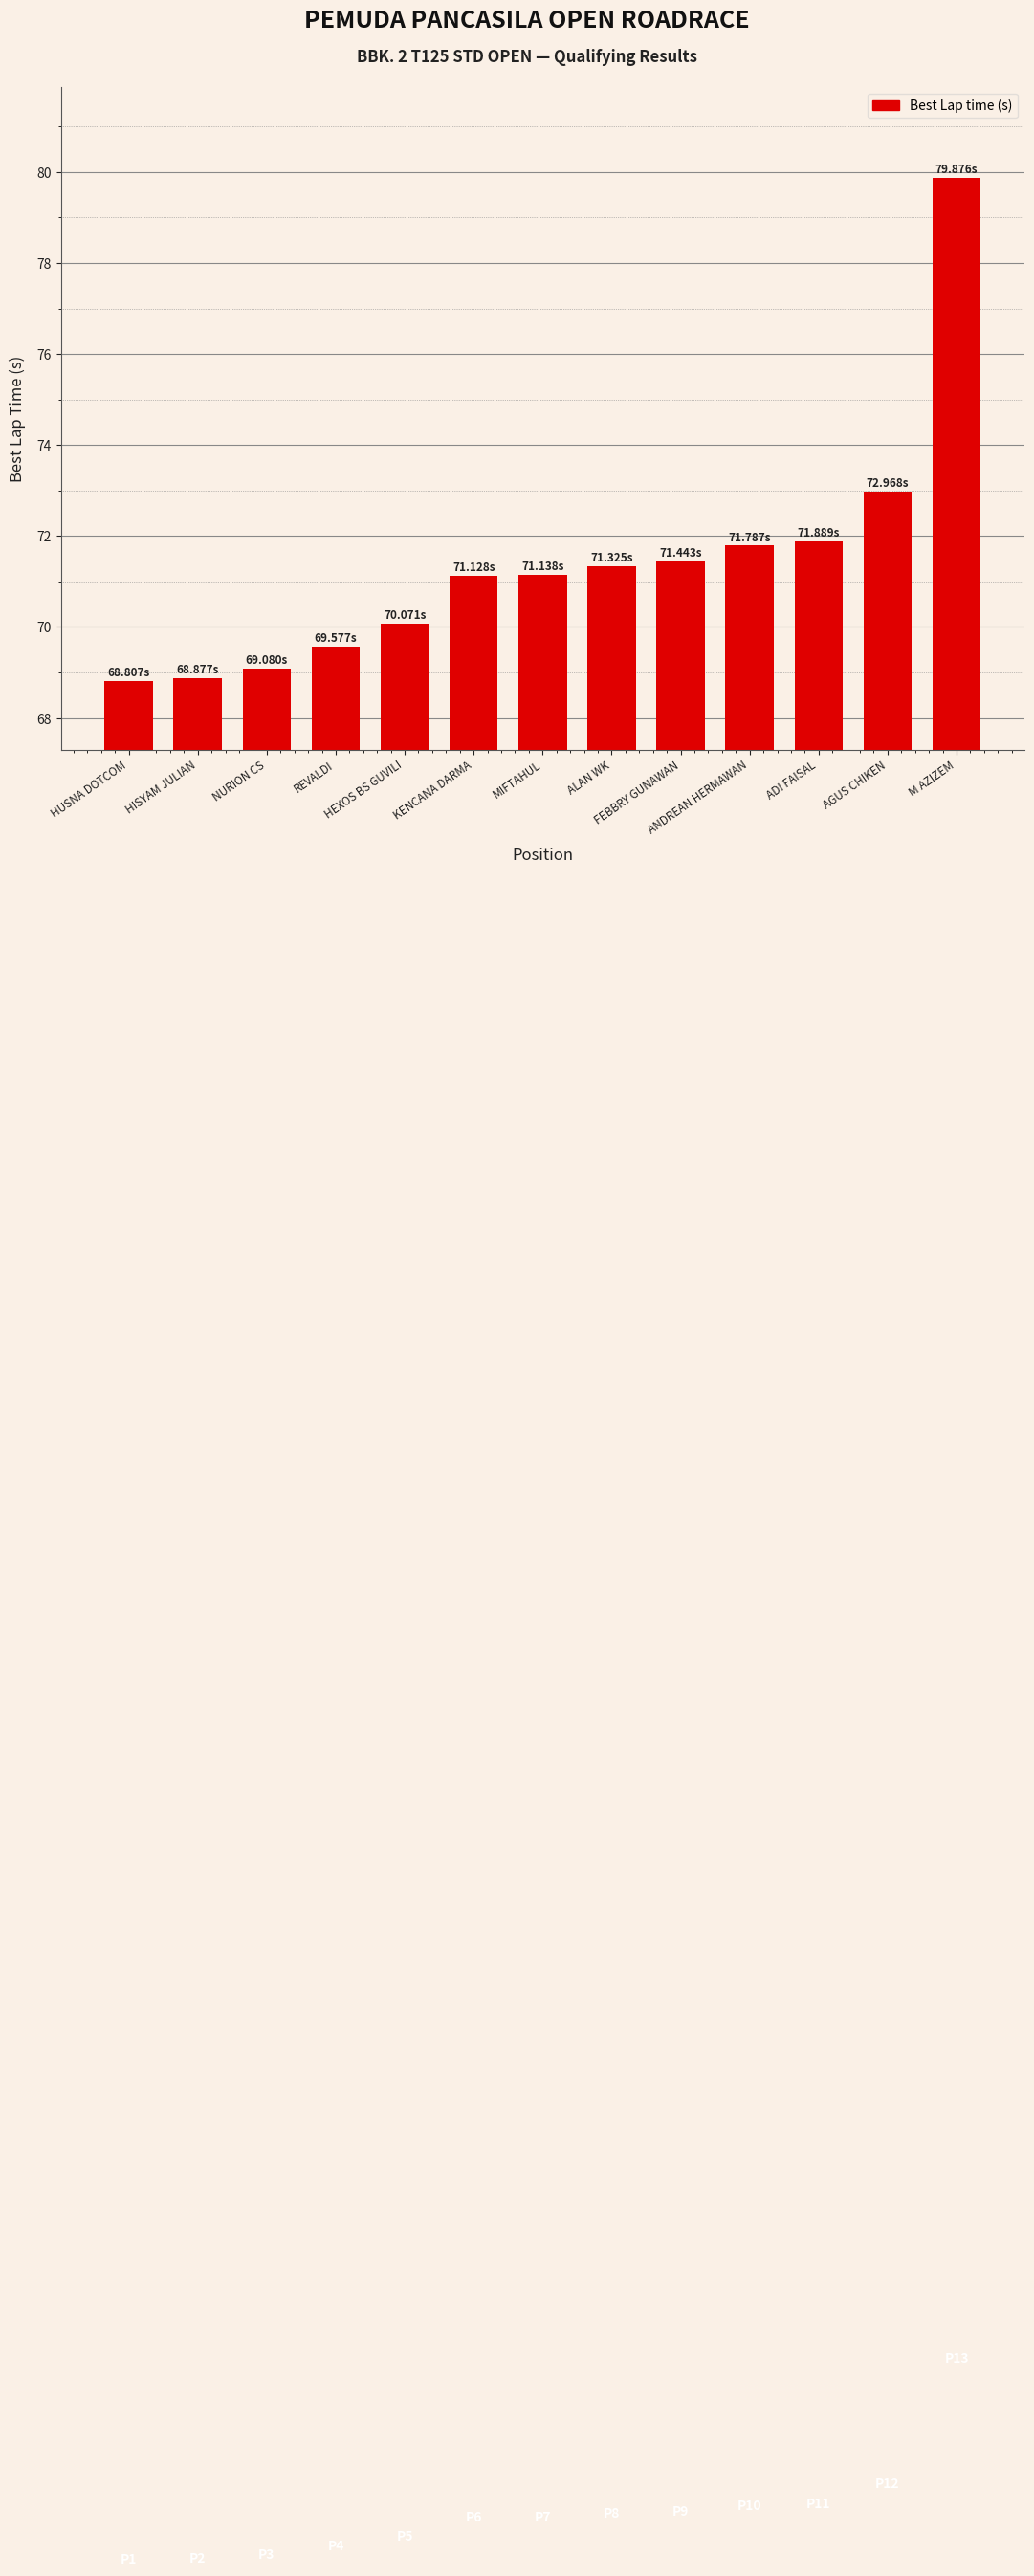

Reading left to right, what are all the values shown in this chart?

68.8	68.9	69.1	69.6	70.1	71.1	71.1	71.3	71.4	71.8	71.9	73.0	79.9